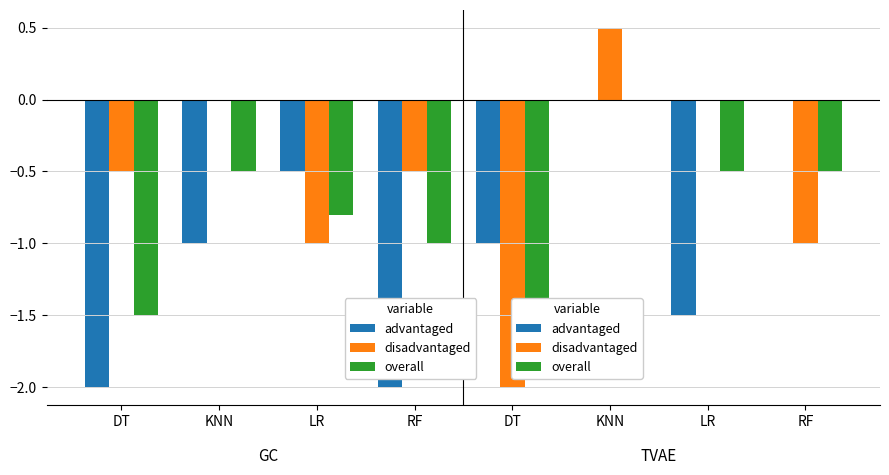

Which category has the highest value in the advantaged series?

KNN